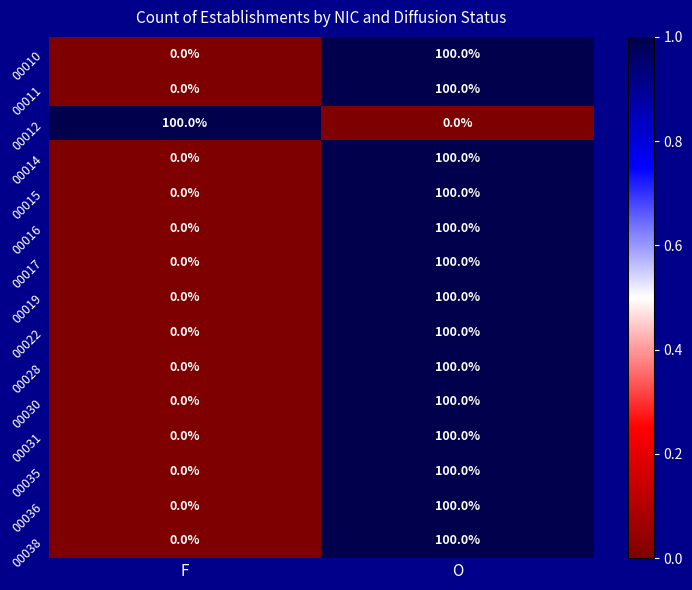

The 00031 series shows 100 at O. True or false?

True